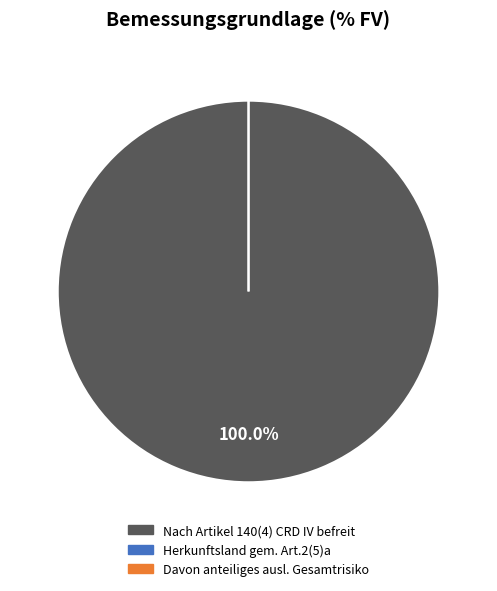

What is the majority slice?

Nach Artikel 140(4) CRD IV befreit